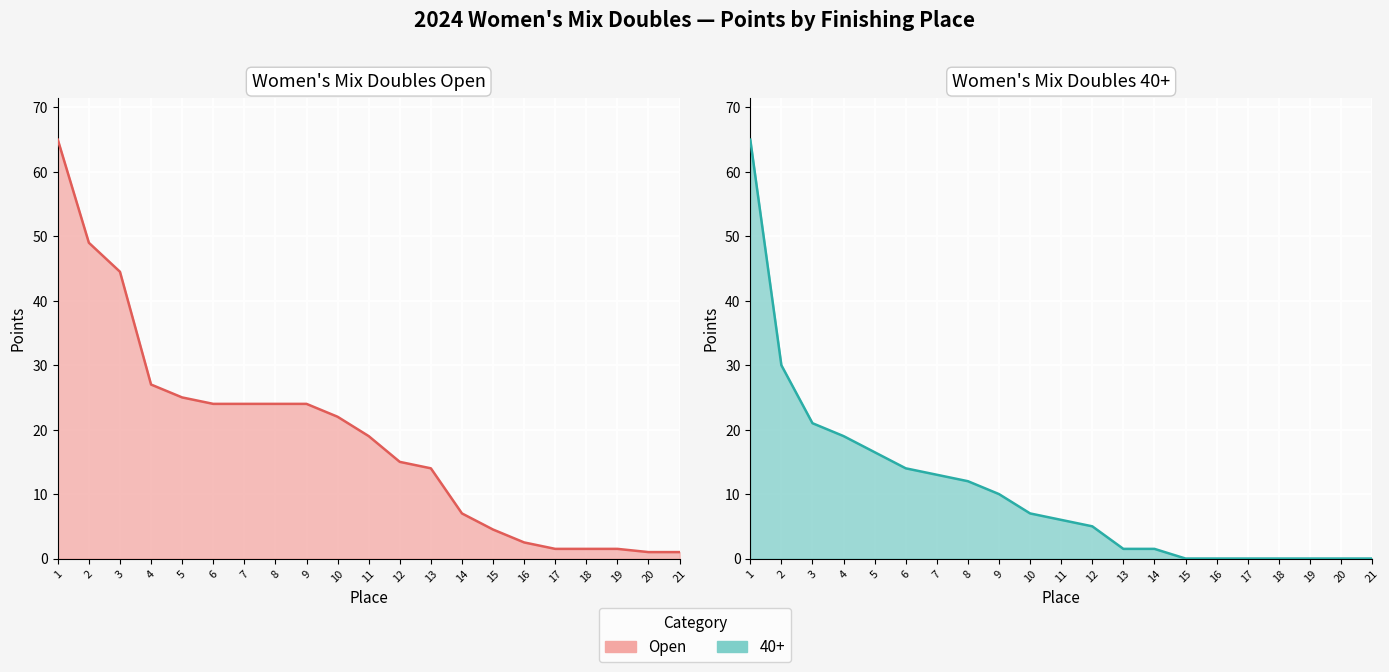

What is the maximum value shown in the chart?

65.0